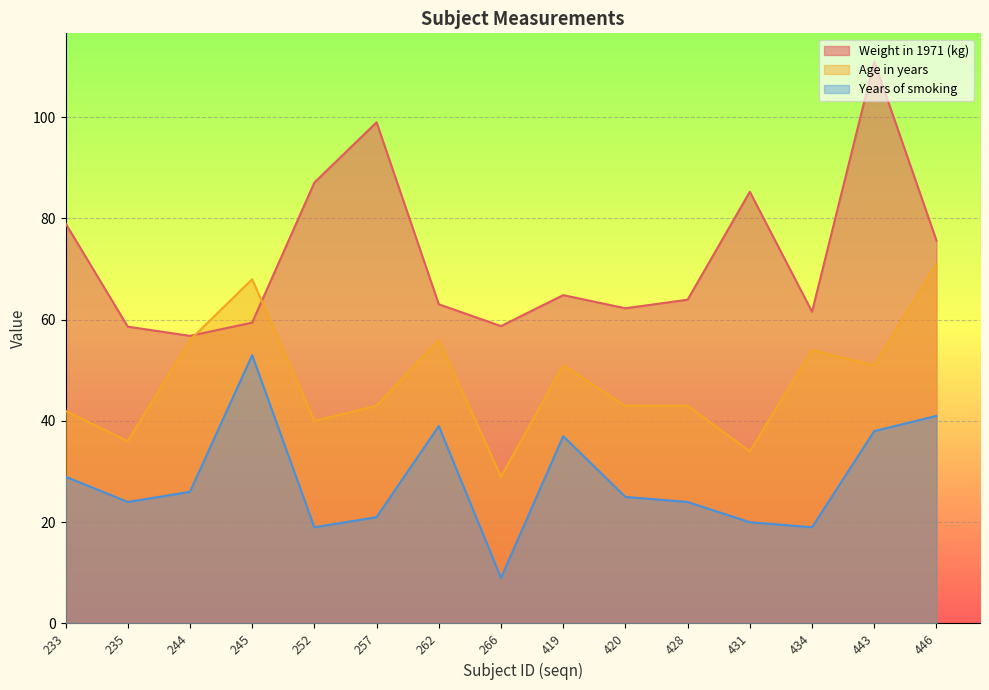

Does the chart display data point markers on the line(s)?

No